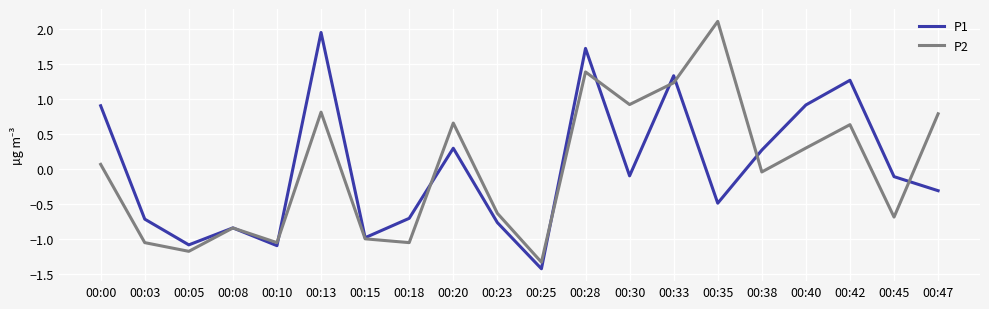

Which series has the widest spread of values?

P2